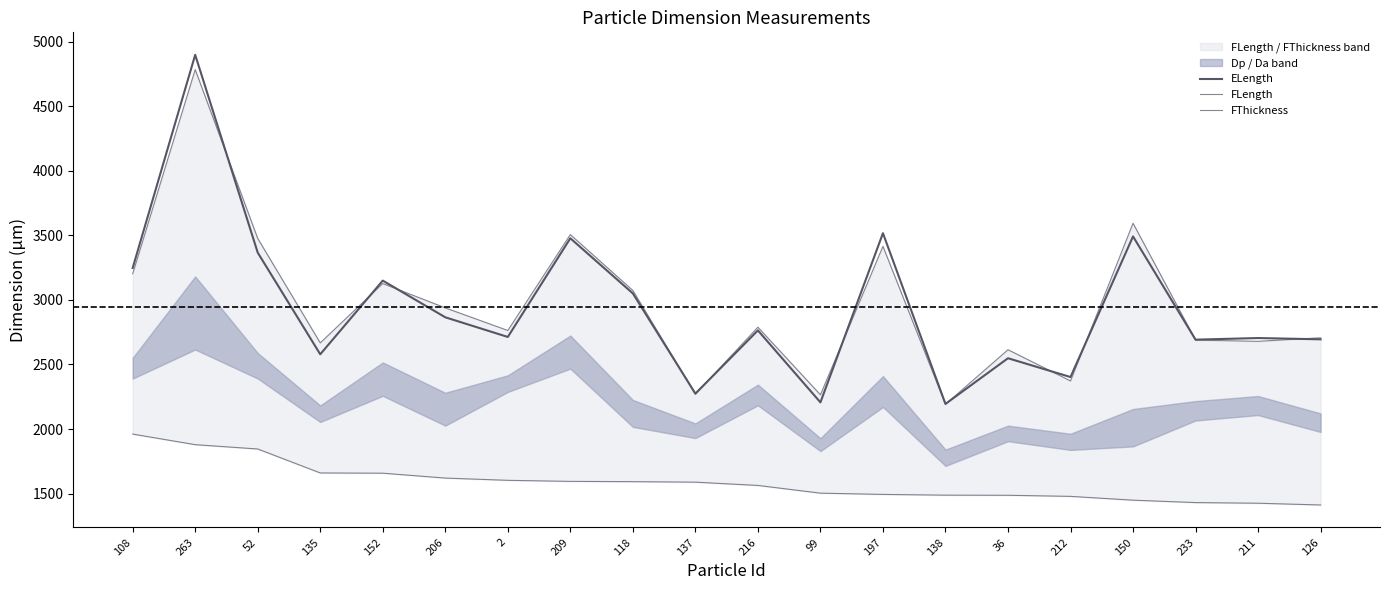

What is the maximum value shown in the chart?

4897.1